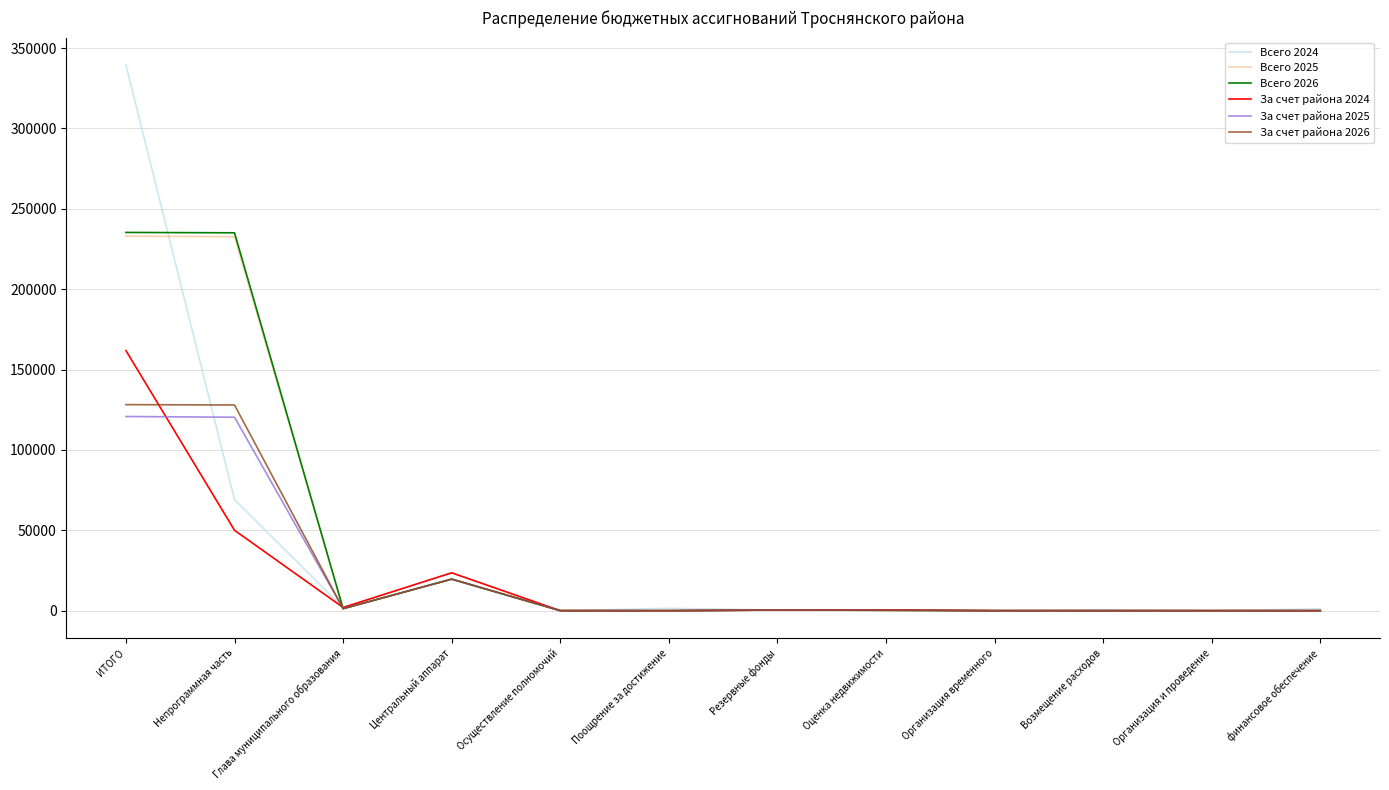

Which series has the largest range (max minus min)?

Всего 2024